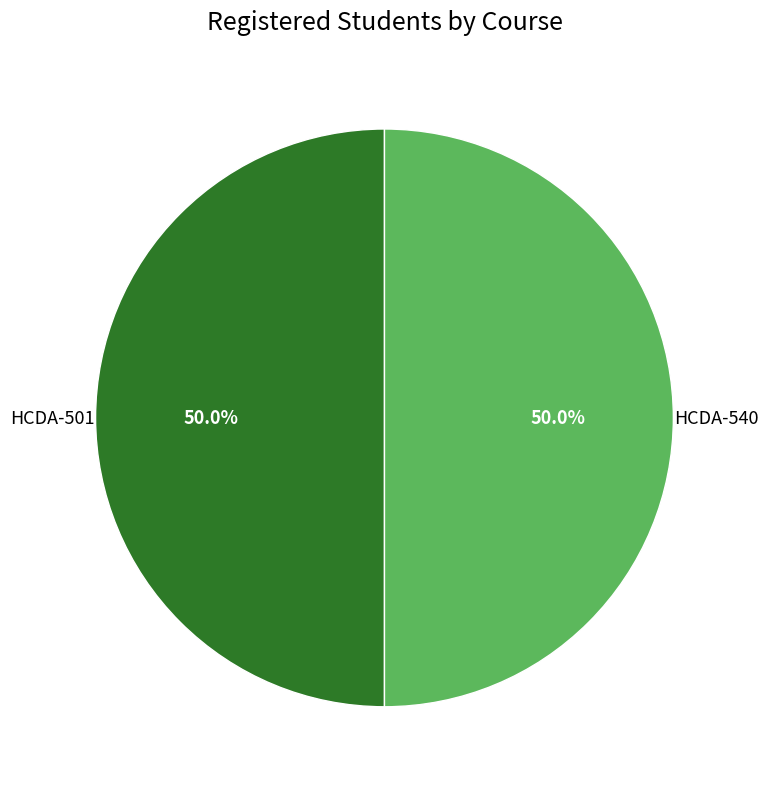

Count the number of slices in the pie.

2